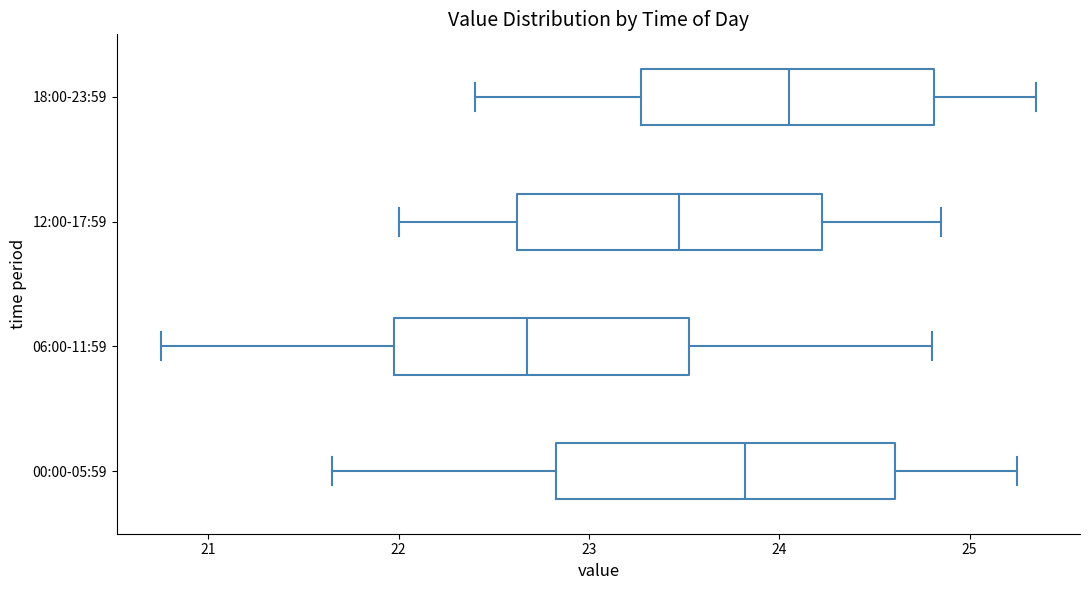

Where is the right edge of the box for 18:00-23:59 on the x-axis? The values are not printed on the chart, so give them approximately, as read against the axis.

24.8